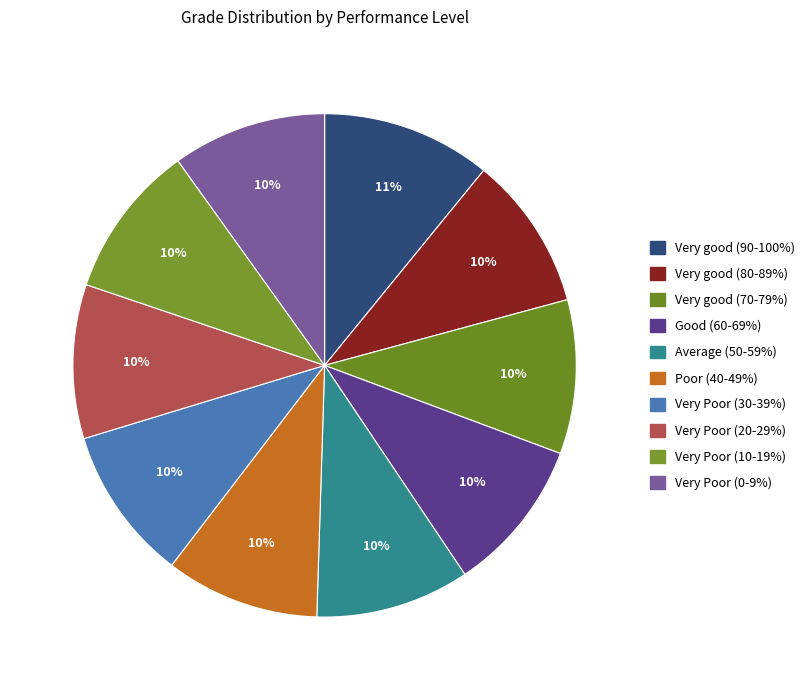

Which slice is the largest?

Very good (90-100%)